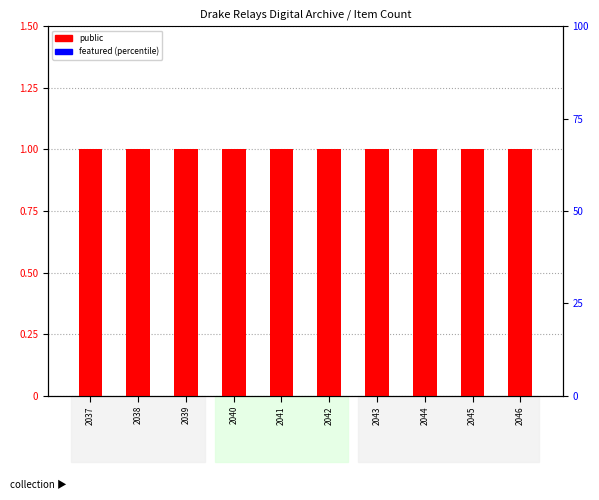

The public series shows 0 at 2041. True or false?

False